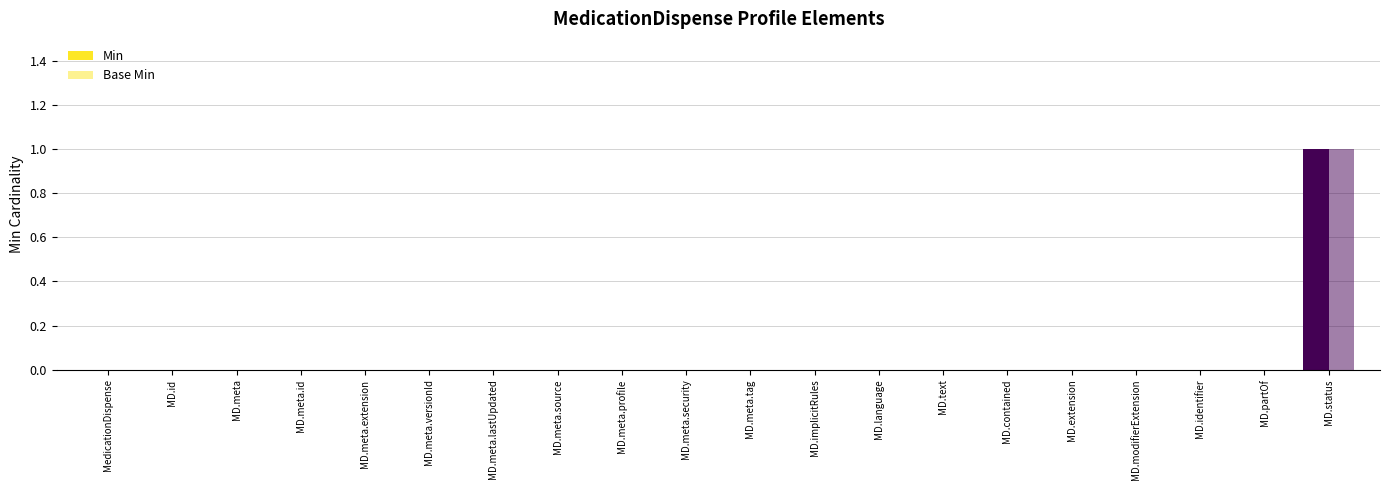

What is the highest value of the Base Min series?

1